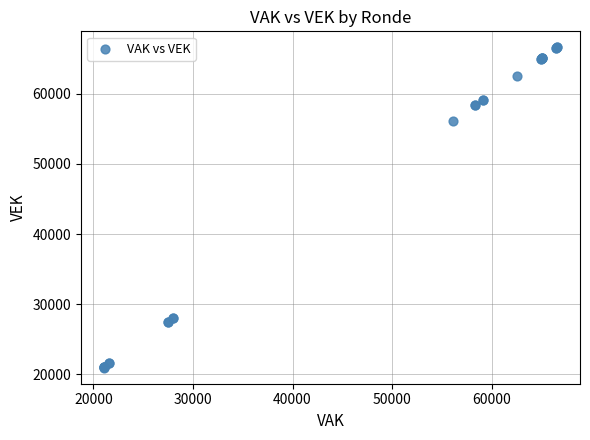

What Y value in the scatter plot is closest to 43772?

56104